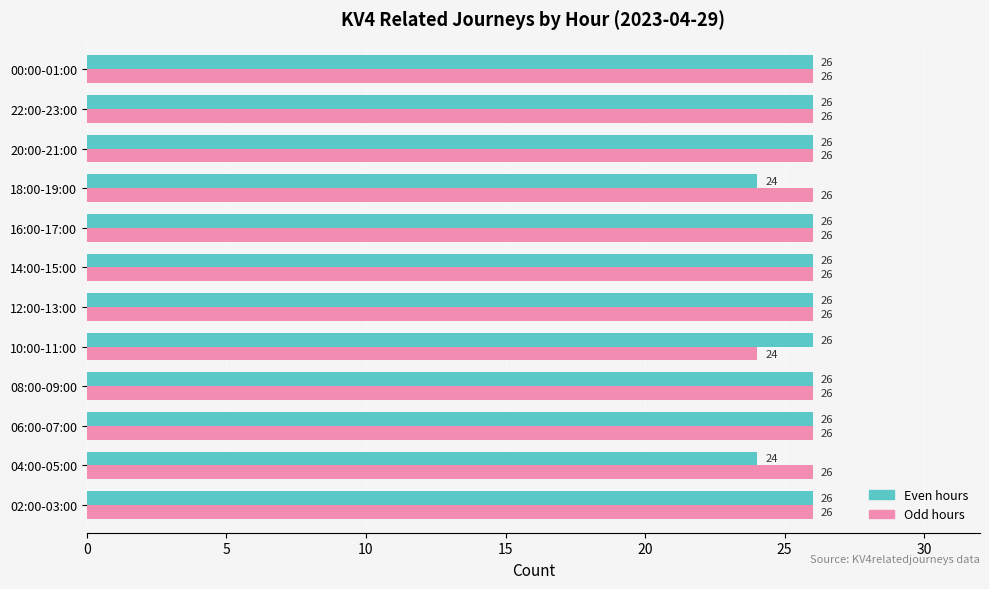

What is the total value across all series at 02:00-03:00?

52